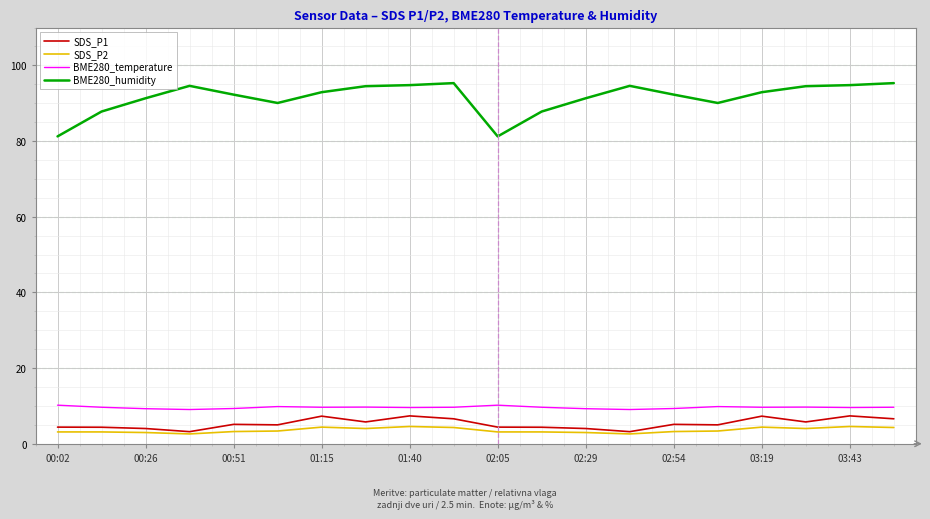

Which series has the largest total across all categories?

BME280_humidity